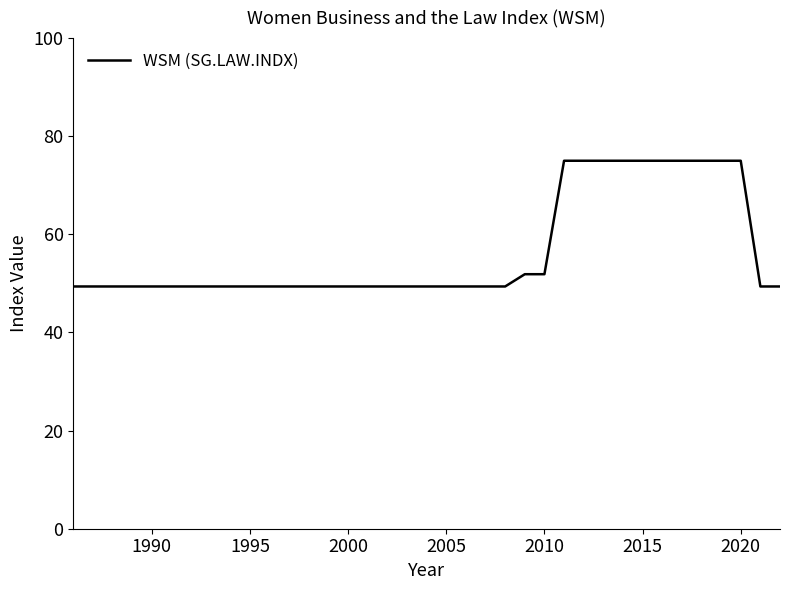

Reading left to right, extract all data points from this chart.

49.4	49.4	49.4	49.4	49.4	49.4	49.4	49.4	49.4	49.4	49.4	49.4	49.4	49.4	49.4	49.4	49.4	49.4	49.4	49.4	49.4	49.4	49.4	51.9	51.9	75.0	75.0	75.0	75.0	75.0	75.0	75.0	75.0	75.0	75.0	49.4	49.4